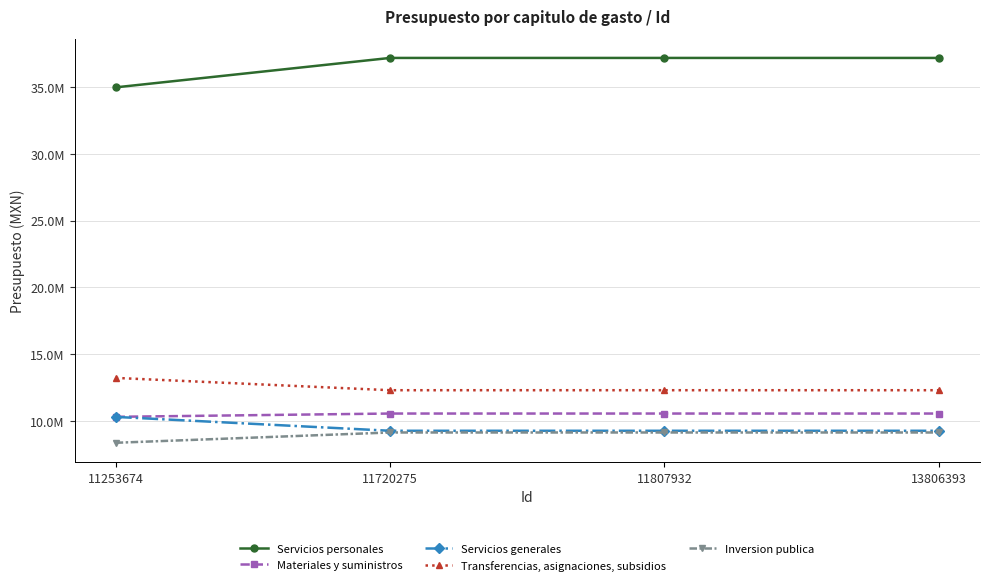

True or false: Transferencias, asignaciones, subsidios and Materiales y suministros cross at least once.

False